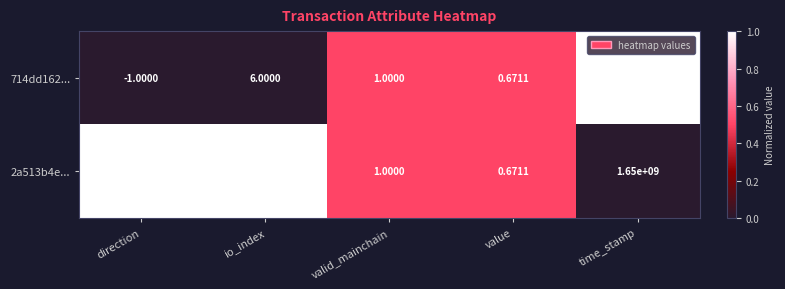

At which category is the sum across all series the highest?

time_stamp